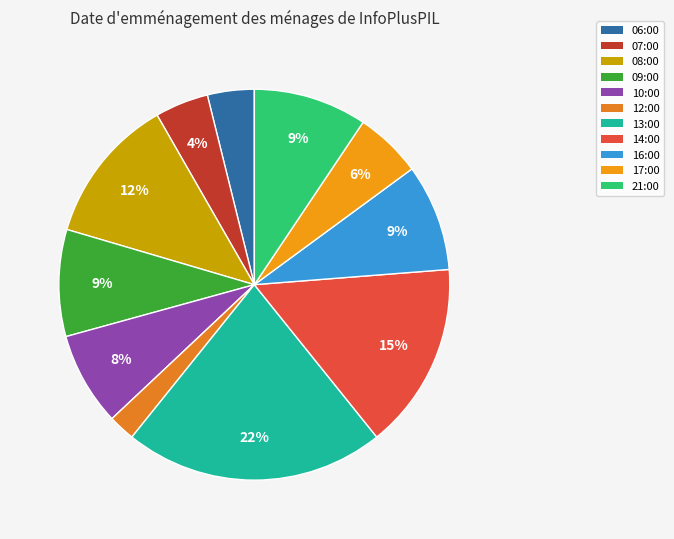

The 06:00 slice represents 4% of the pie. True or false?

True